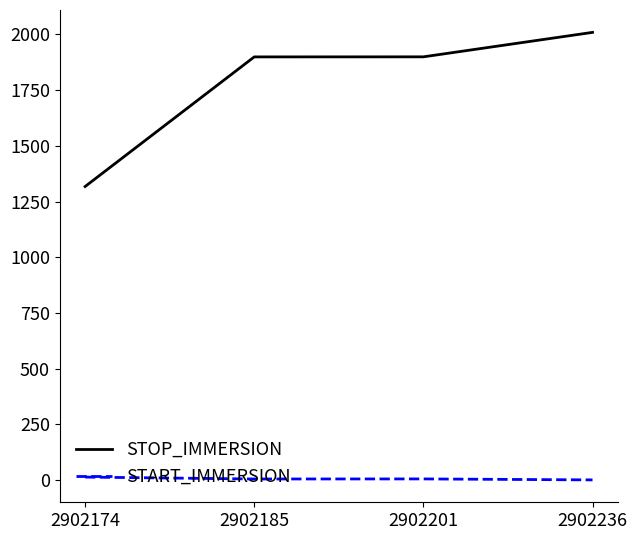

What are all the series names shown in the legend?

STOP_IMMERSION, START_IMMERSION